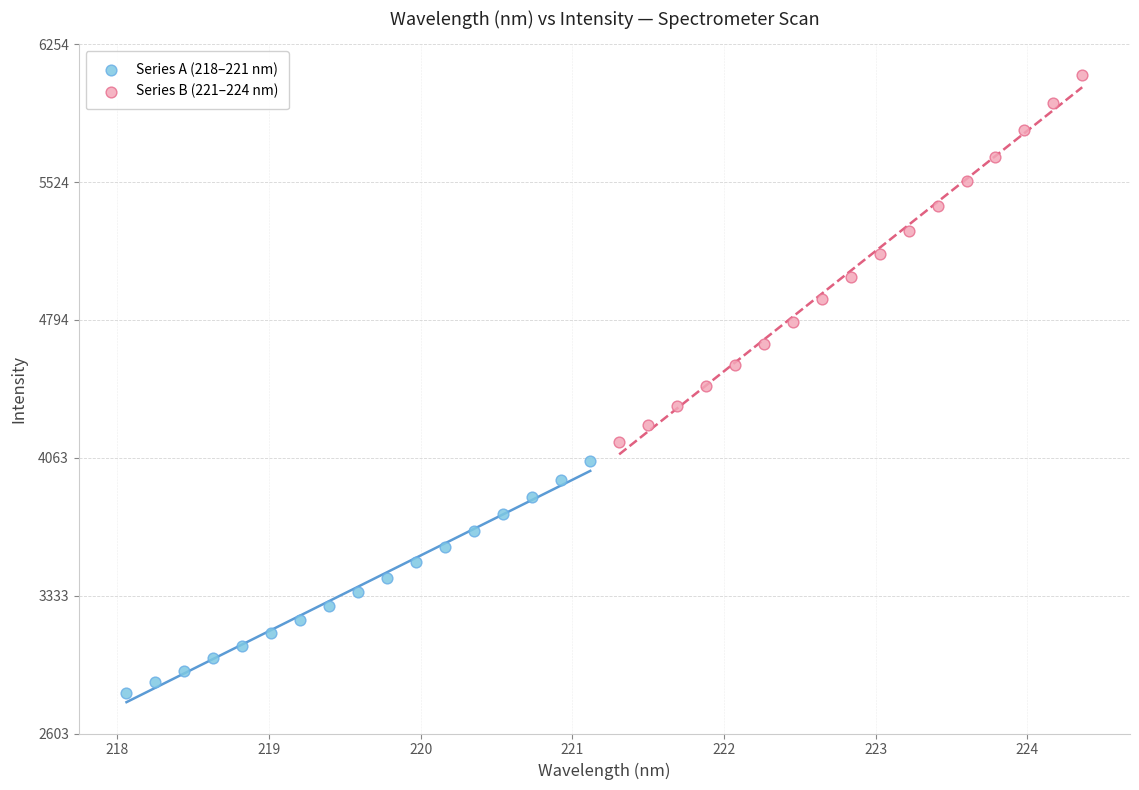

Which series has the widest spread of Y values?

Series B (221–224 nm)